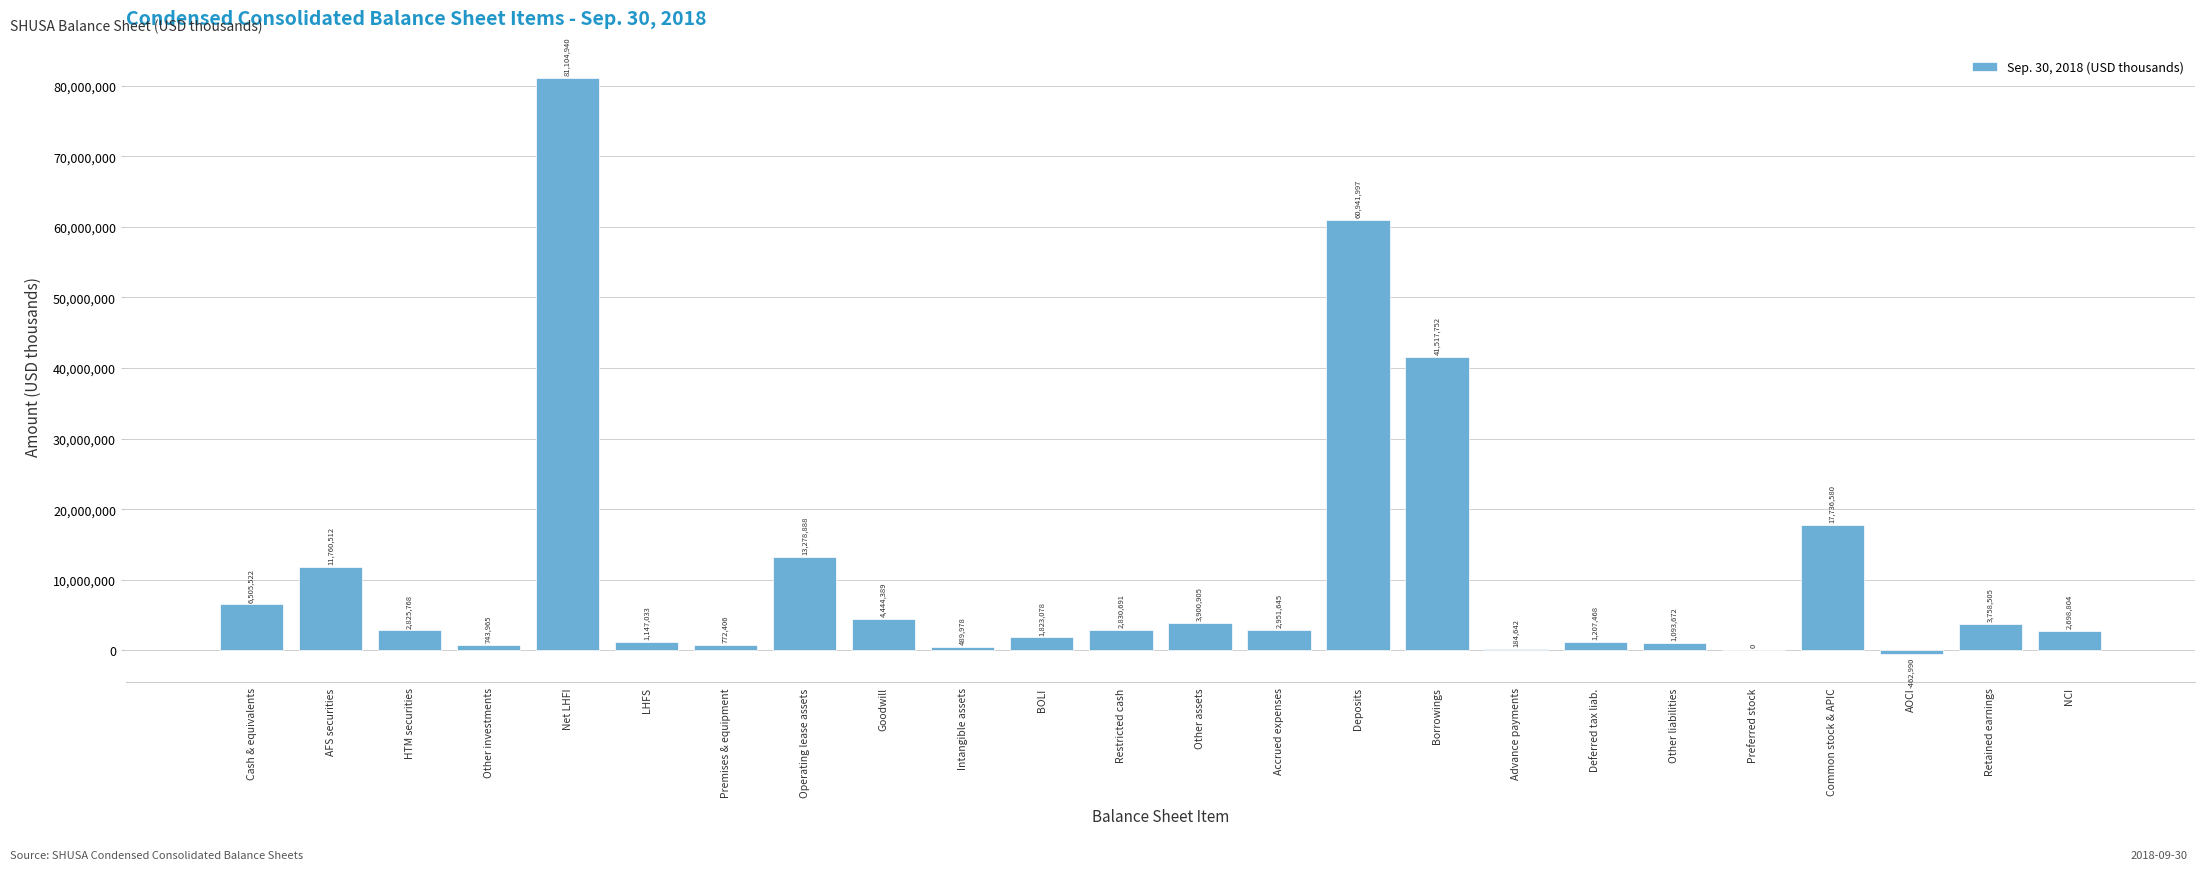

Reading left to right, transcribe all the data shown in this chart.

Cash & equivalents=6505522	AFS securities=11760512	HTM securities=2825768	Other investments=743965	Net LHFI=81104940	LHFS=1147033	Premises & equipment=772406	Operating lease assets=13278888	Goodwill=4444389	Intangible assets=489978	BOLI=1823078	Restricted cash=2830691	Other assets=3900905	Accrued expenses=2951645	Deposits=60941997	Borrowings=41517752	Advance payments=184642	Deferred tax liab.=1207468	Other liabilities=1093672	Preferred stock=0	Common stock & APIC=17736580	AOCI=-462990	Retained earnings=3758505	NCI=2698804